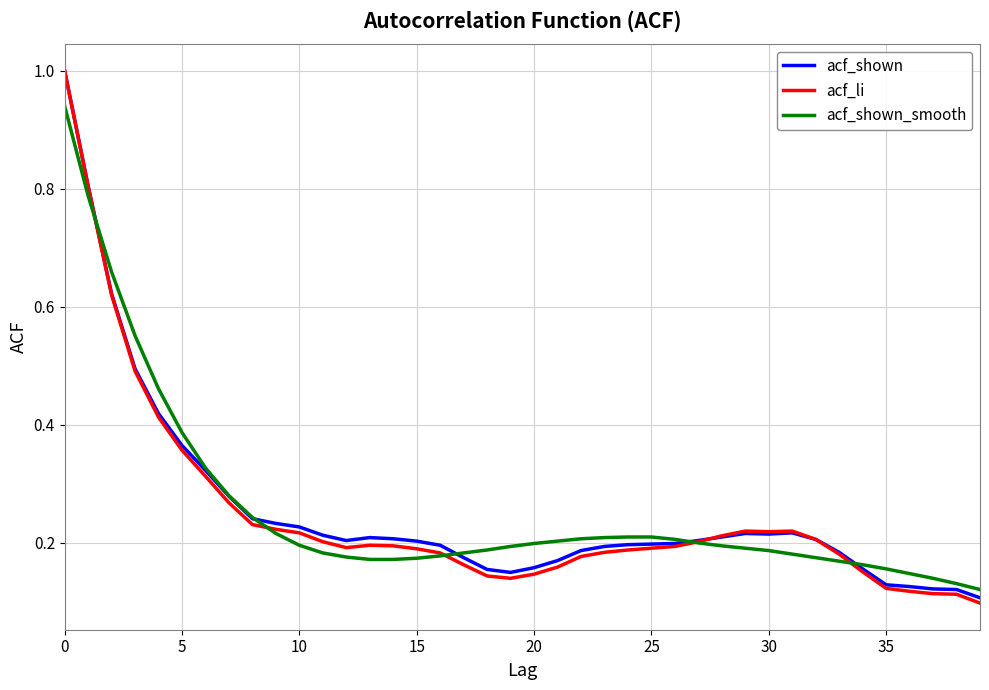

What is the maximum value shown in the chart?

1.0